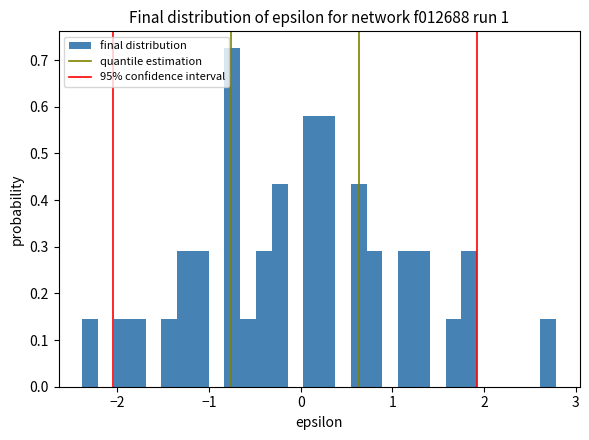

Read against the x-axis, roughly where is the centre of the tallest bar?

-0.7